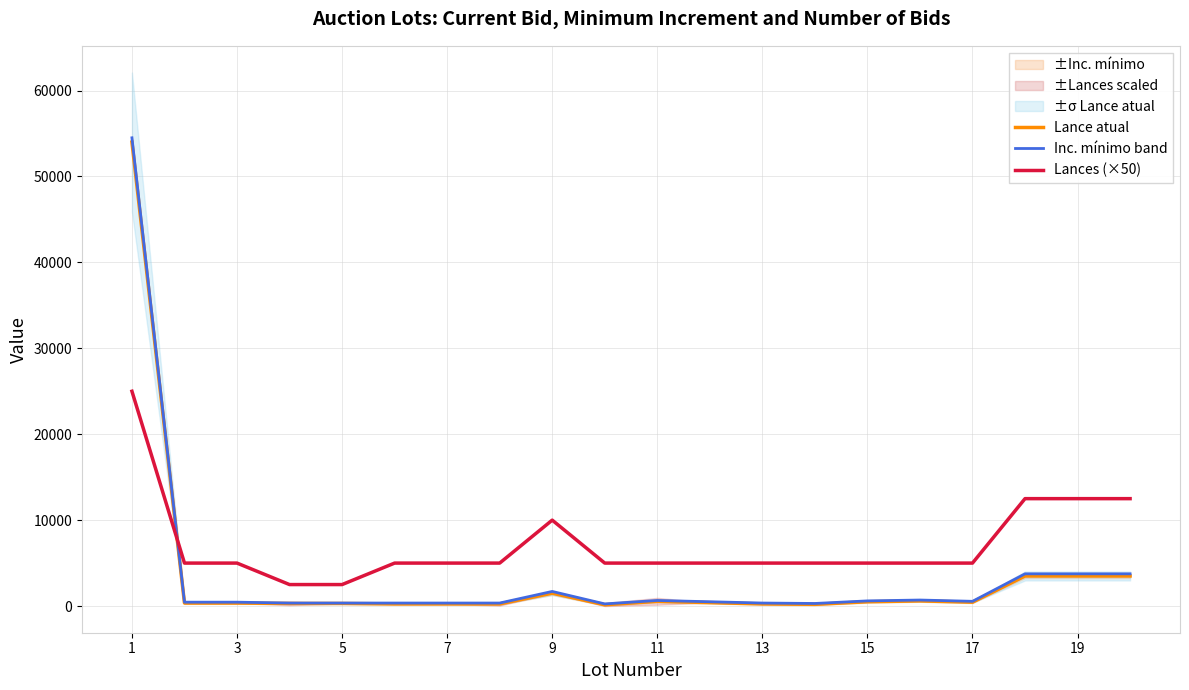

True or false: Inc. mínimo band and Lance atual cross at least once.

False